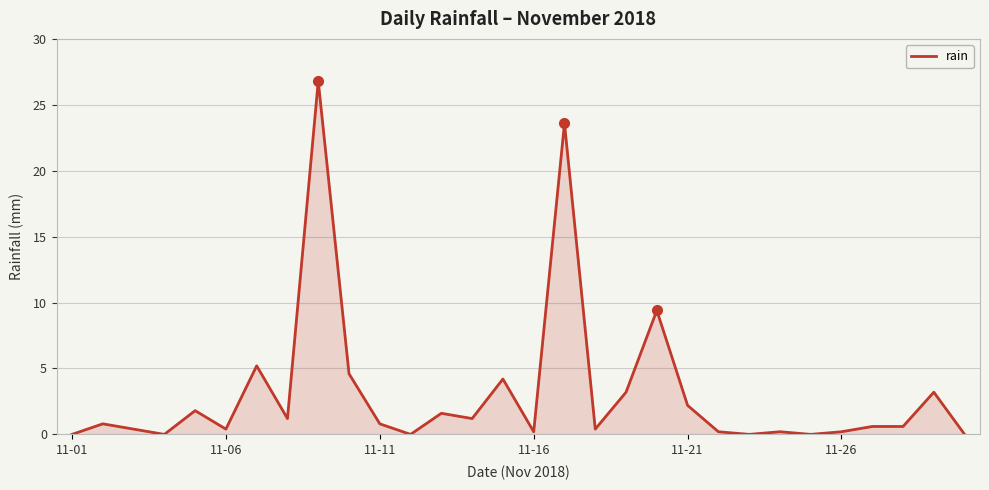

What is the difference between the maximum and second lowest values?

26.8